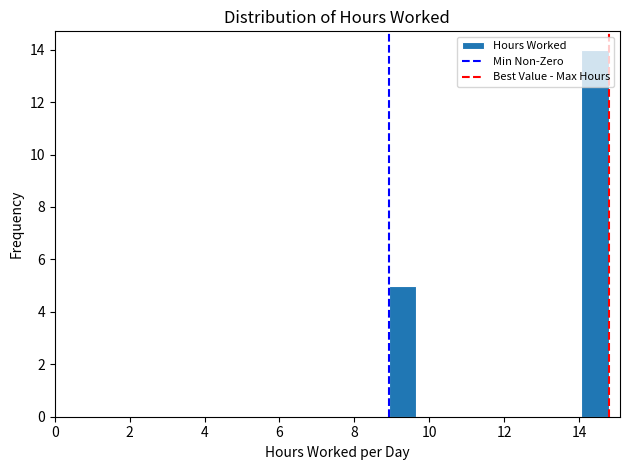

Around what value on the x-axis is the tallest bar? Give the approximate position of its centre, as read against the axis.

14.4